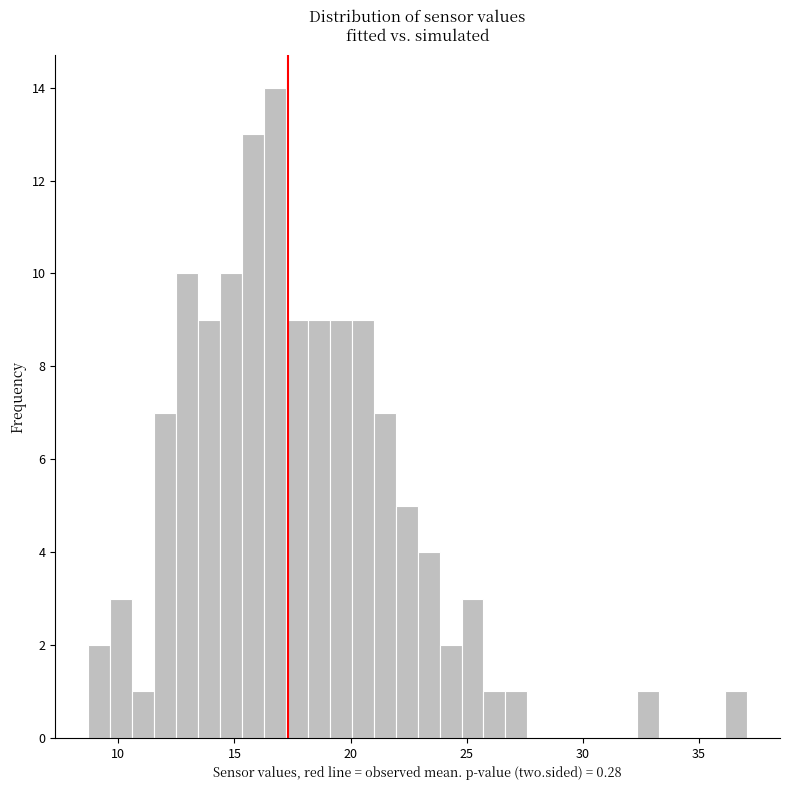

Read against the x-axis, roughly where is the centre of the tallest bar?

16.5